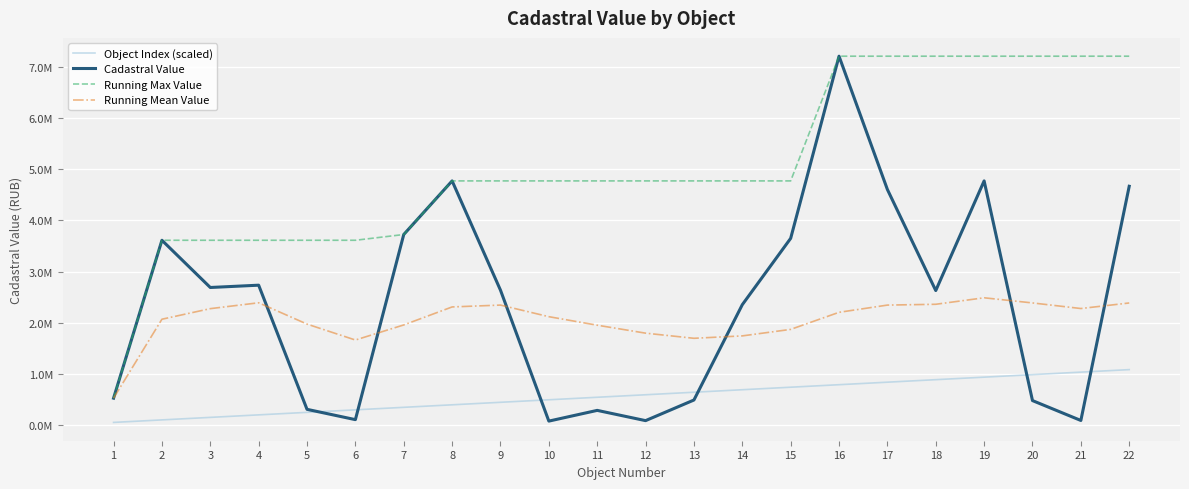

What is the value of the Cadastral Value point at the 17th from the left?

4604270.7